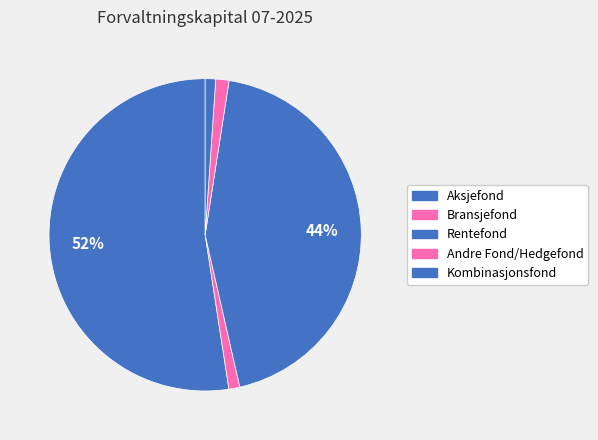

Is there a majority slice in this chart?

Yes